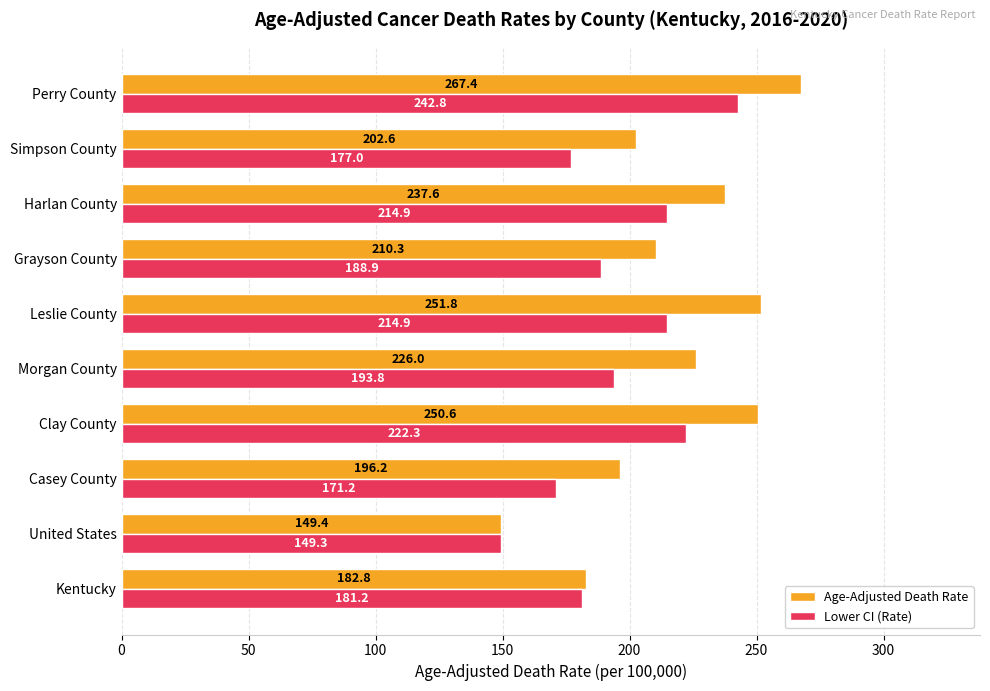

What is the minimum value for Lower CI (Rate)?

149.3